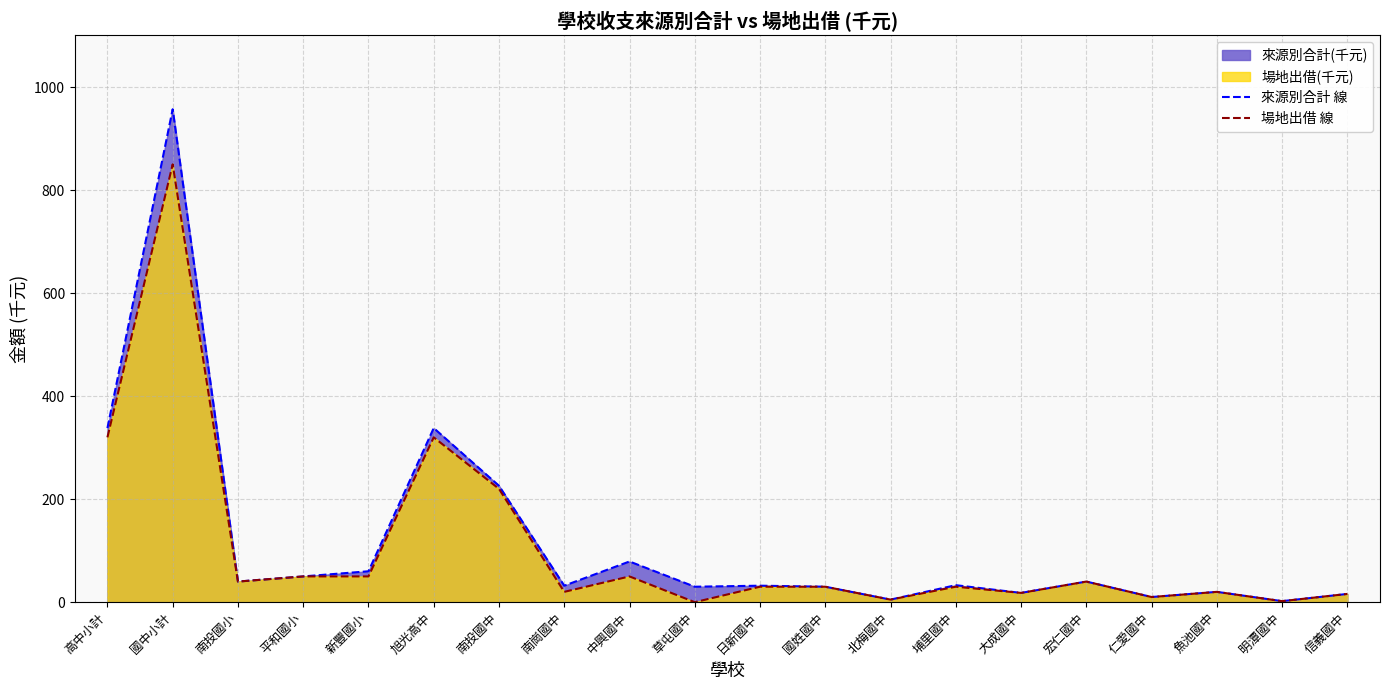

What is the difference between the 來源別合計 線 values at 北梅國中 and 埔里國中?

28